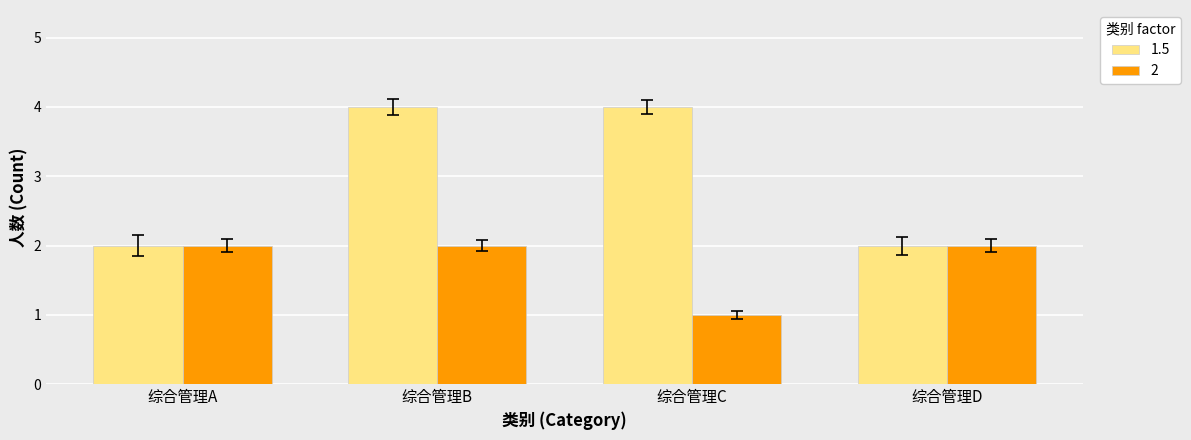

Rank the series by their maximum value, from highest to lowest.

1.5, 2